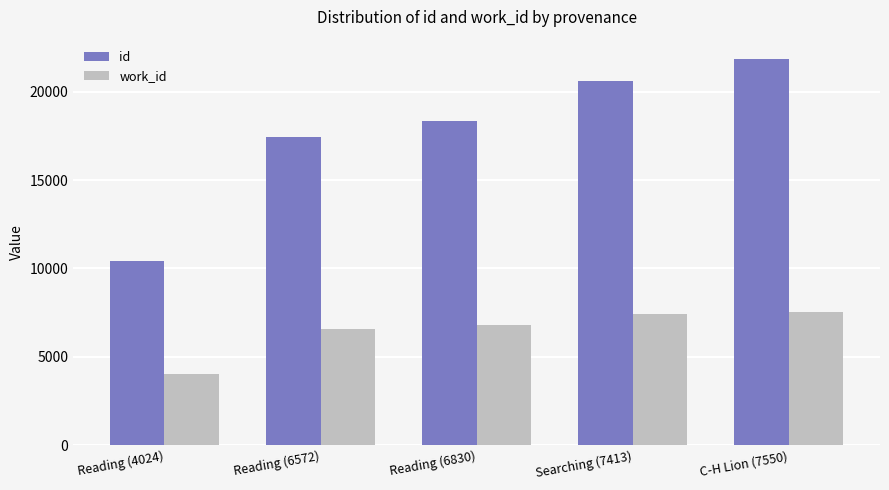

Reading left to right, transcribe all the data shown in this chart.

id: Reading (4024)=10423	Reading (6572)=17455	Reading (6830)=18334	Searching (7413)=20598	C-H Lion (7550)=21858
work_id: Reading (4024)=4024	Reading (6572)=6572	Reading (6830)=6830	Searching (7413)=7413	C-H Lion (7550)=7550